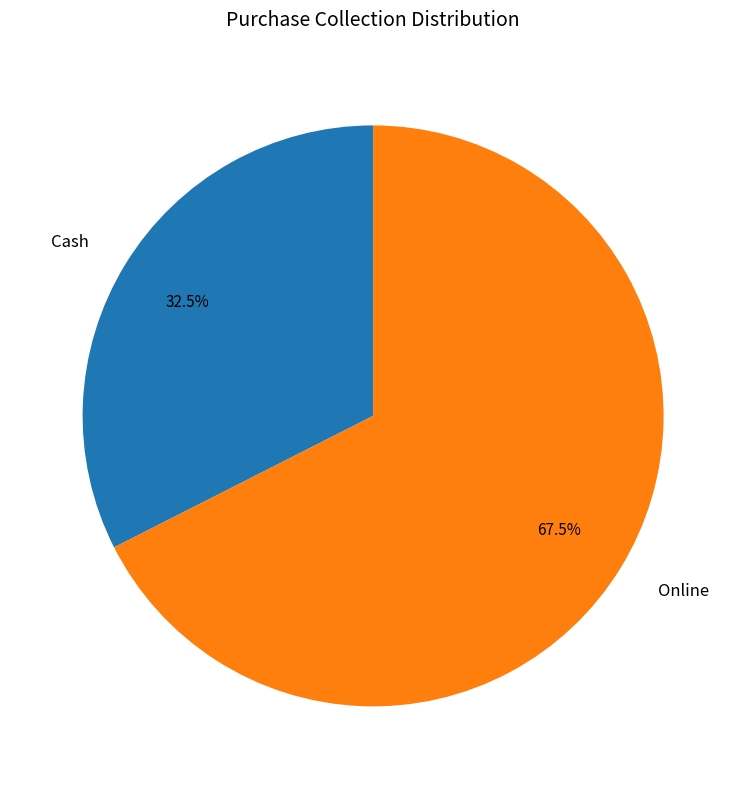

Which category has the biggest portion of the pie?

Online